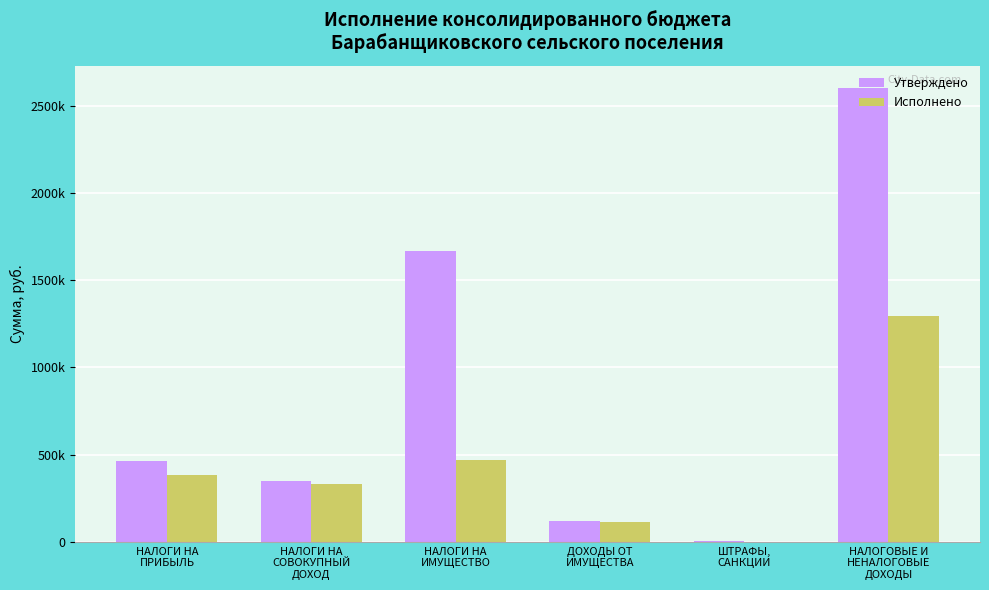

What is the average value of the Утверждено series?

866033.3